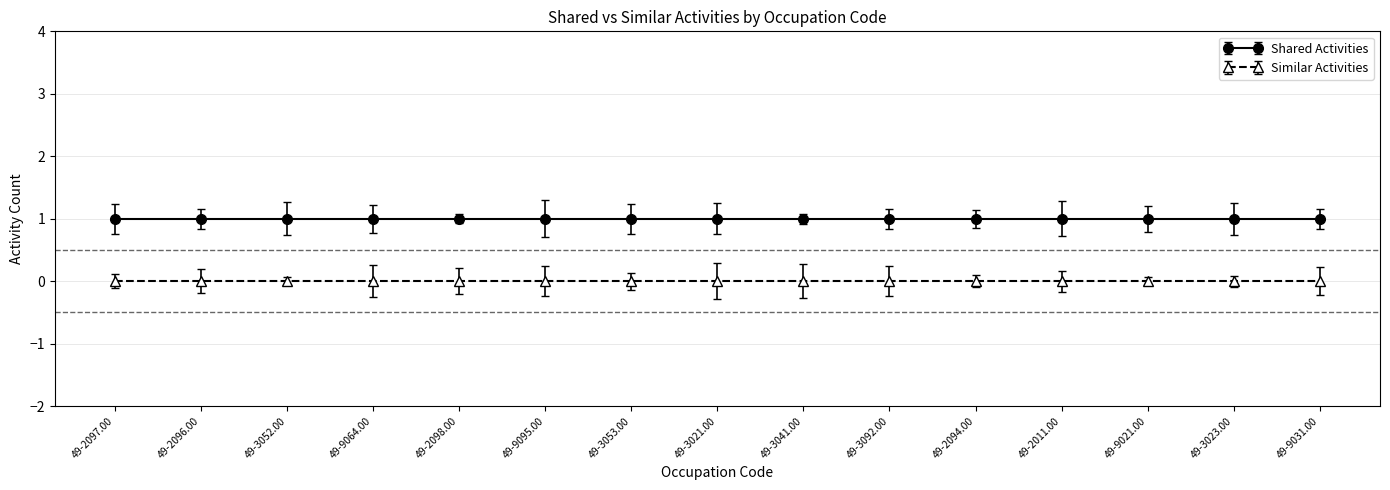

Reading left to right, extract all data points from this chart.

Shared Activities: 49-2097.00=1	49-2096.00=1	49-3052.00=1	49-9064.00=1	49-2098.00=1	49-9095.00=1	49-3053.00=1	49-3021.00=1	49-3041.00=1	49-3092.00=1	49-2094.00=1	49-2011.00=1	49-9021.00=1	49-3023.00=1	49-9031.00=1
Similar Activities: 49-2097.00=0	49-2096.00=0	49-3052.00=0	49-9064.00=0	49-2098.00=0	49-9095.00=0	49-3053.00=0	49-3021.00=0	49-3041.00=0	49-3092.00=0	49-2094.00=0	49-2011.00=0	49-9021.00=0	49-3023.00=0	49-9031.00=0